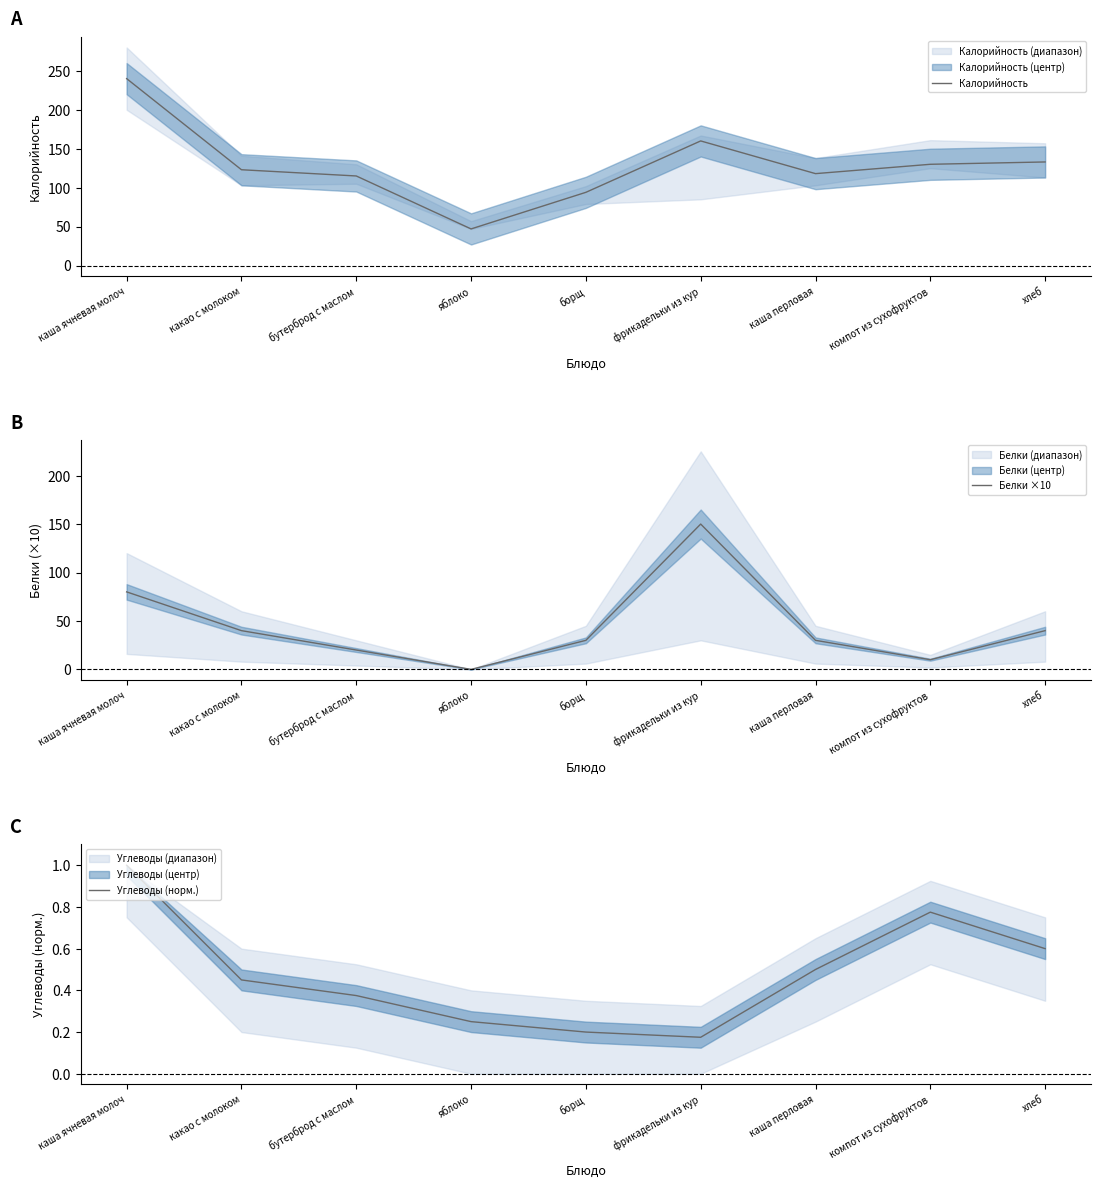

What is the label of the 7th point from the right?

бутерброд с маслом